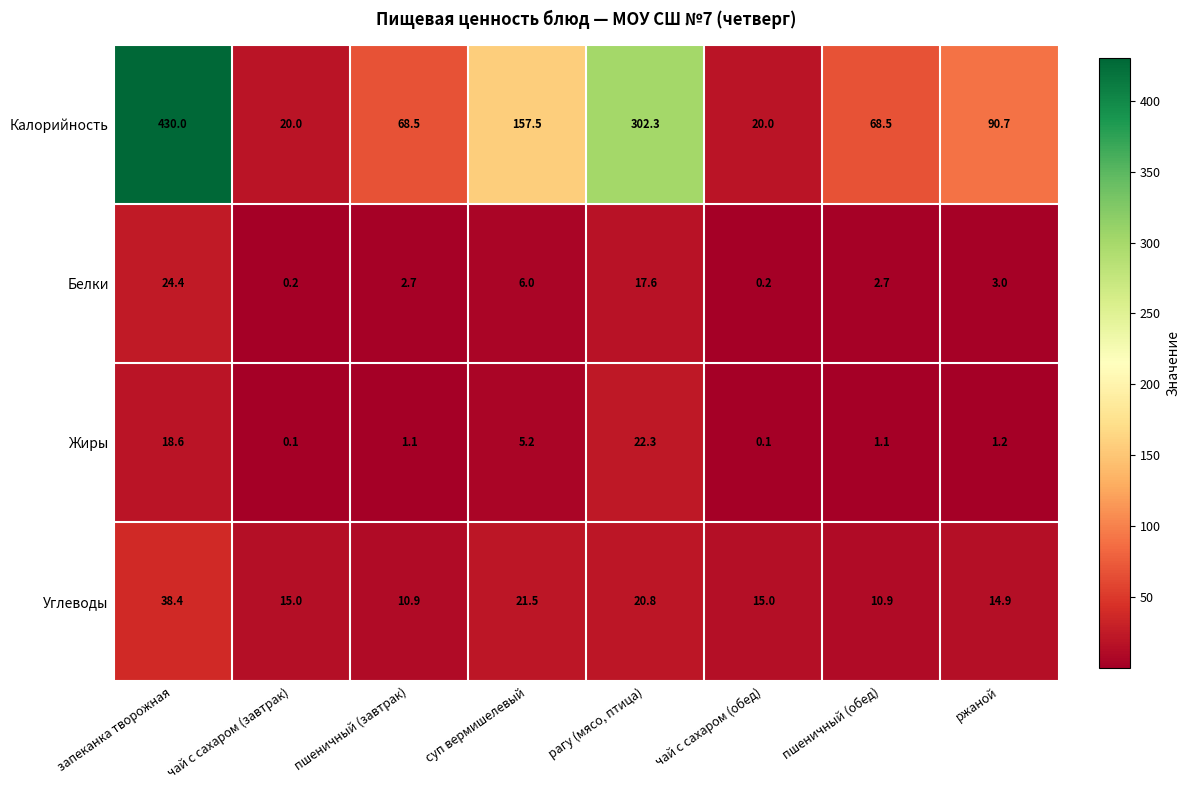

Is it true that Белки equals 1.6 at ржаной?

False